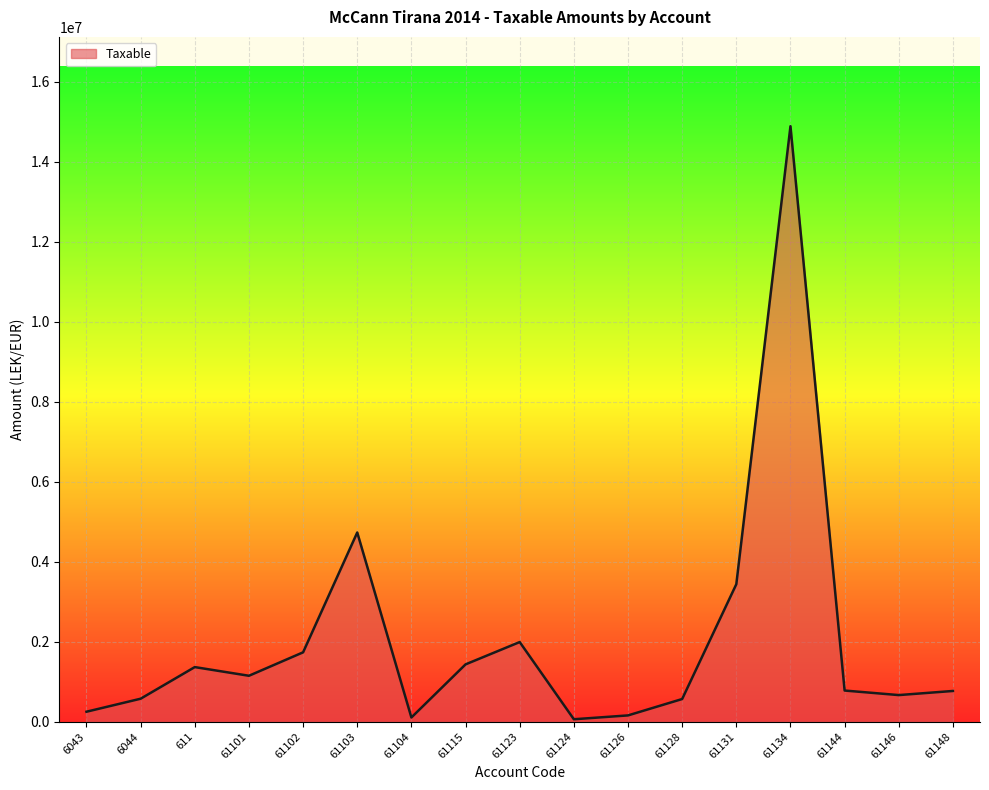

What is the change in value from 61123 to 61146?

-1325776.7